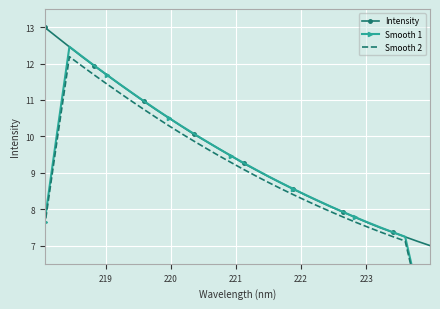

Which series has the largest total across all categories?

Intensity